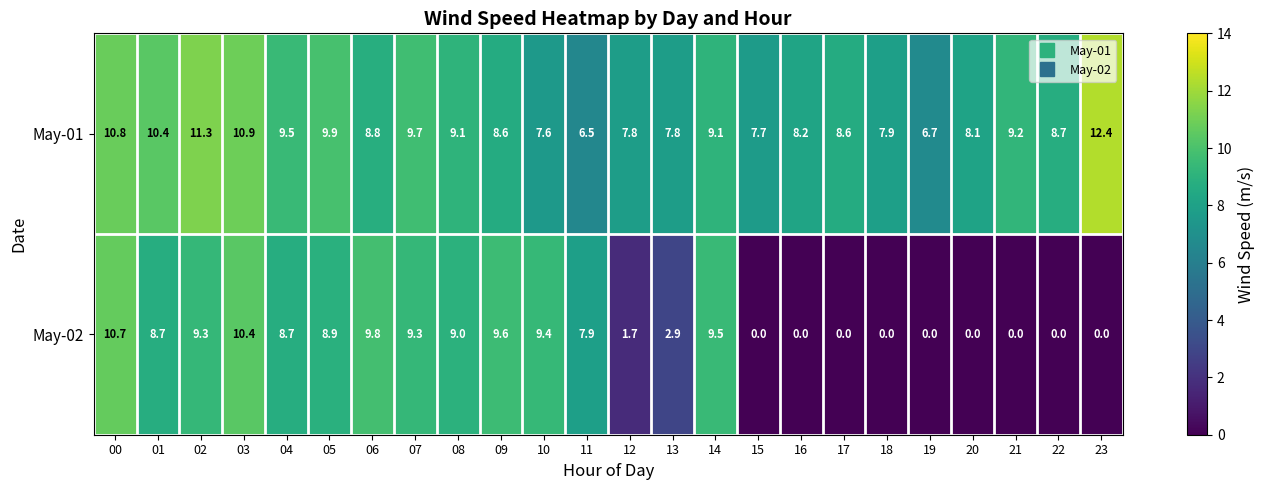

Is it true that May-01 equals 8.6 at 17?

True